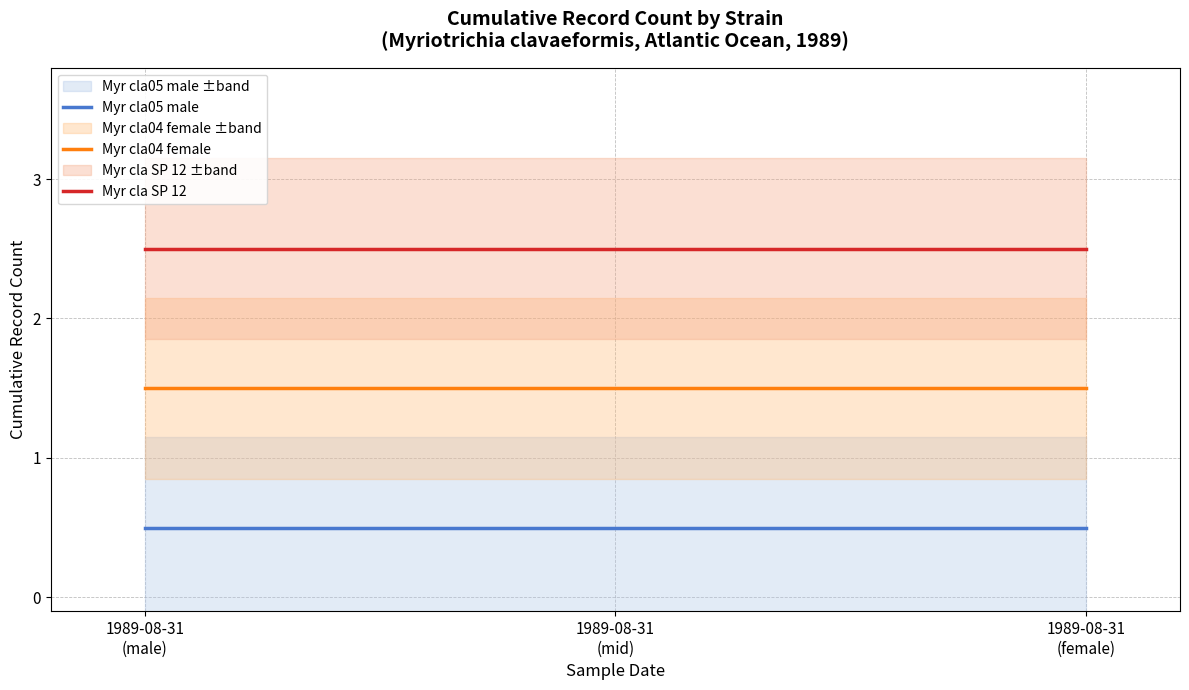

How many data points does each series have?

3